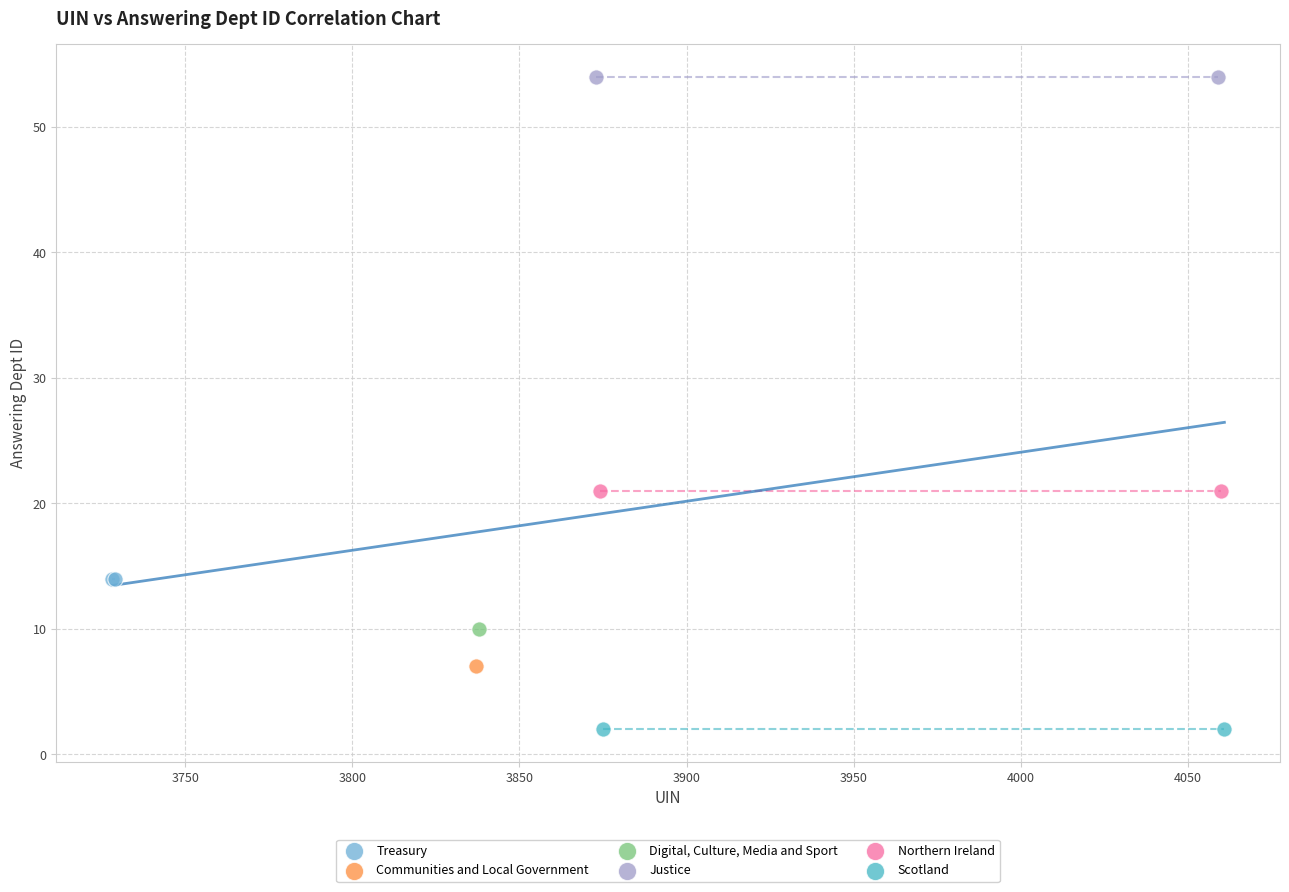

What are all the series names shown in the legend?

Treasury, Communities and Local Government, Digital, Culture, Media and Sport, Justice, Northern Ireland, Scotland